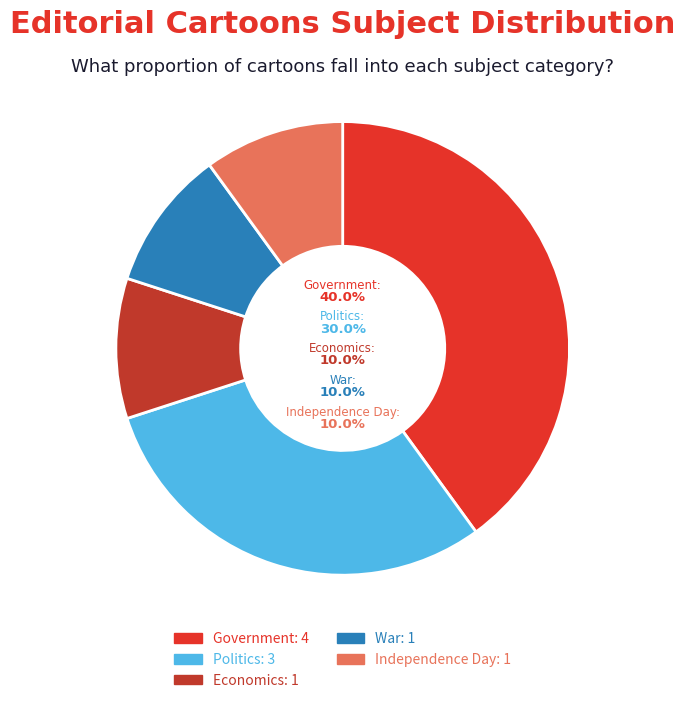

What is the change in value from Politics to Independence Day?

-2